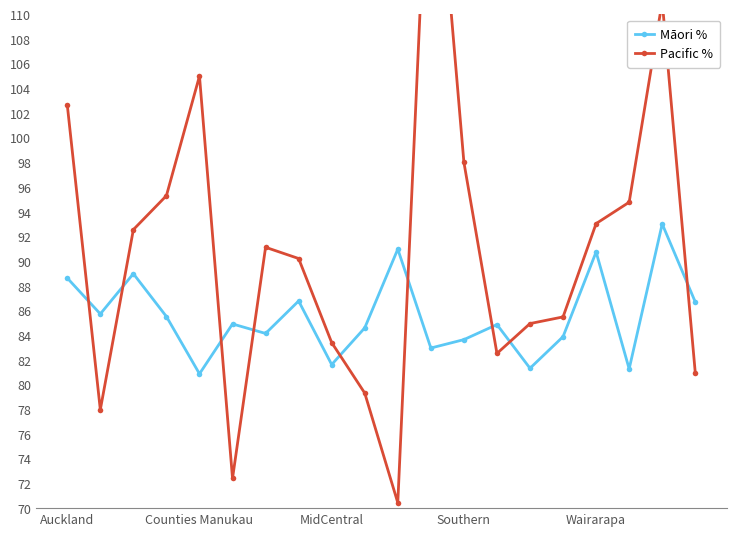

Reading right to left, list all the values displayed in this chart.

Māori %: 86.7	93.0	81.3	90.8	83.9	81.3	84.9	83.7	83.0	91.0	84.6	81.6	86.8	84.2	84.9	80.9	85.5	89.0	85.7	88.6
Pacific %: 81.0	111.0	94.8	93.0	85.5	85.0	82.5	98.0	129.5	70.4	79.3	83.4	90.2	91.1	72.4	105.0	95.3	92.6	78.0	102.7